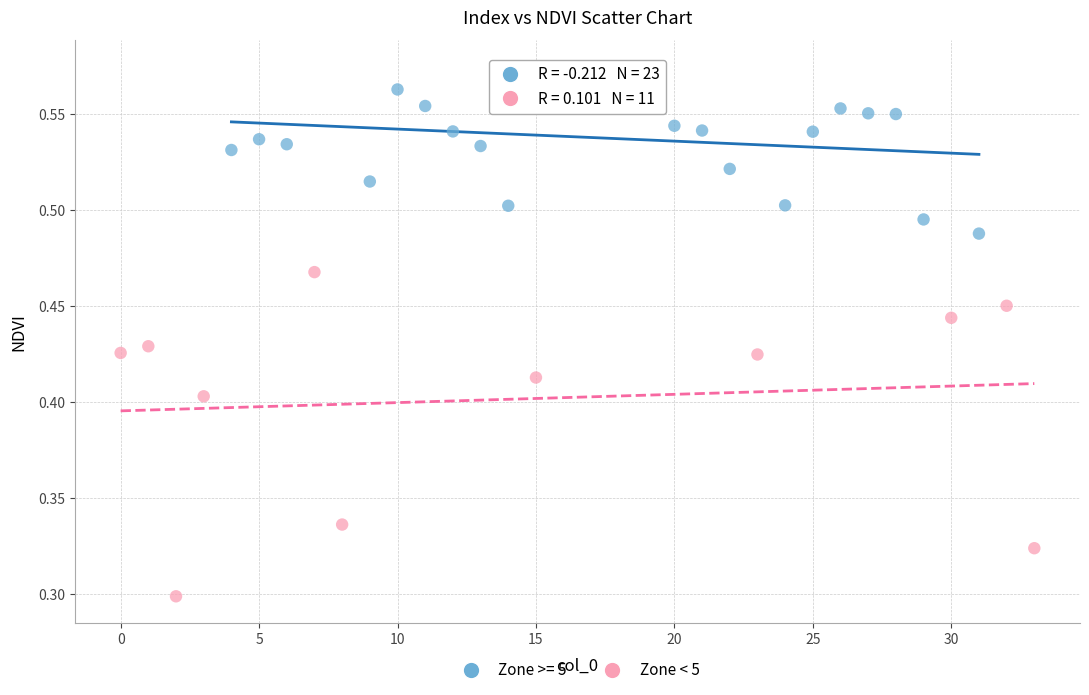

Which series reaches the maximum Y coordinate?

Zone >= 5